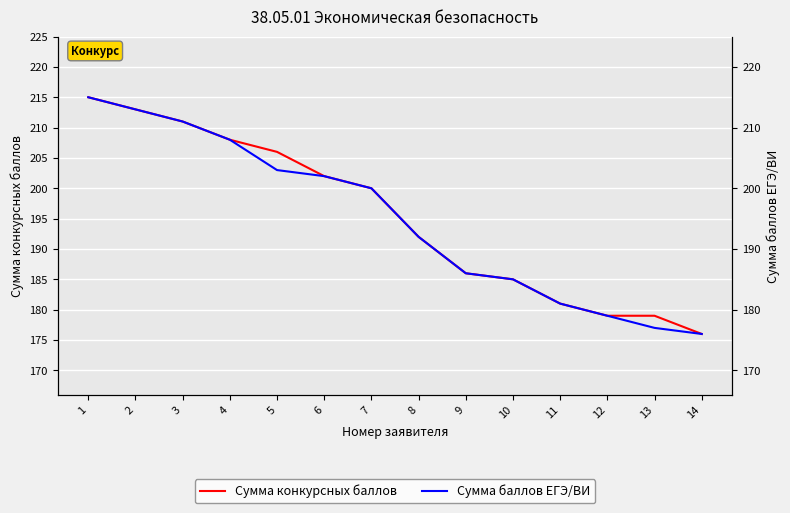

The value of Сумма конкурсных баллов at 10 is 242. True or false?

False